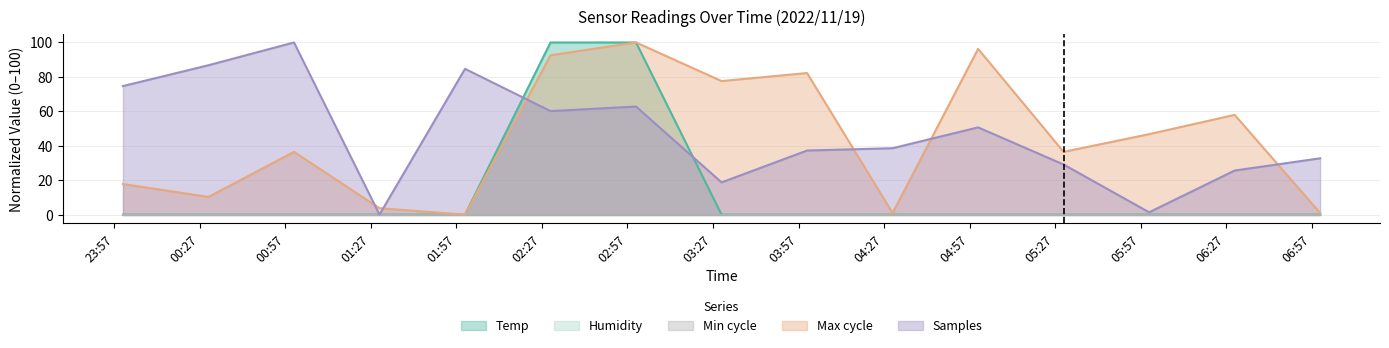

Reading left to right, what are all the values shown in this chart?

Temp: 2022/11/19 00:00=0.0	2022/11/19 00:30=0.0	2022/11/19 01:00=0.0	2022/11/19 01:30=0.0	2022/11/19 02:00=0.0	2022/11/19 02:30=100.0	2022/11/19 03:00=100.0	2022/11/19 03:30=0.0	2022/11/19 04:00=0.0	2022/11/19 04:30=0.0	2022/11/19 05:00=0.0	2022/11/19 05:30=0.0	2022/11/19 06:00=0.0	2022/11/19 06:30=0.0	2022/11/19 07:00=0.0
Max_cycle: 2022/11/19 00:00=17.8	2022/11/19 00:30=10.3	2022/11/19 01:00=36.4	2022/11/19 01:30=3.7	2022/11/19 02:00=0.0	2022/11/19 02:30=92.5	2022/11/19 03:00=100.0	2022/11/19 03:30=77.6	2022/11/19 04:00=82.2	2022/11/19 04:30=0.9	2022/11/19 05:00=96.3	2022/11/19 05:30=36.4	2022/11/19 06:00=46.7	2022/11/19 06:30=57.9	2022/11/19 07:00=0.9
Samples: 2022/11/19 00:00=74.7	2022/11/19 00:30=86.8	2022/11/19 01:00=100.0	2022/11/19 01:30=0.0	2022/11/19 02:00=84.7	2022/11/19 02:30=60.1	2022/11/19 03:00=62.8	2022/11/19 03:30=18.7	2022/11/19 04:00=37.2	2022/11/19 04:30=38.6	2022/11/19 05:00=50.7	2022/11/19 05:30=29.1	2022/11/19 06:00=1.3	2022/11/19 06:30=25.6	2022/11/19 07:00=32.7